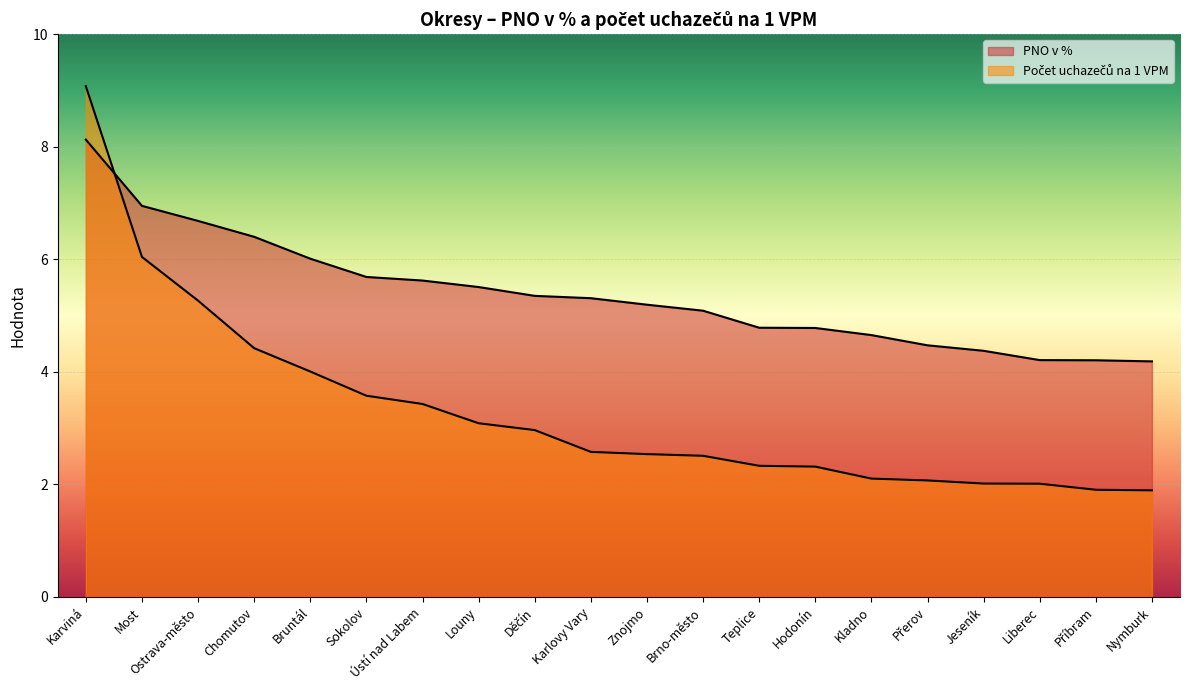

Which series changed the most between Most and Kladno?

Počet uchazečů na 1 VPM